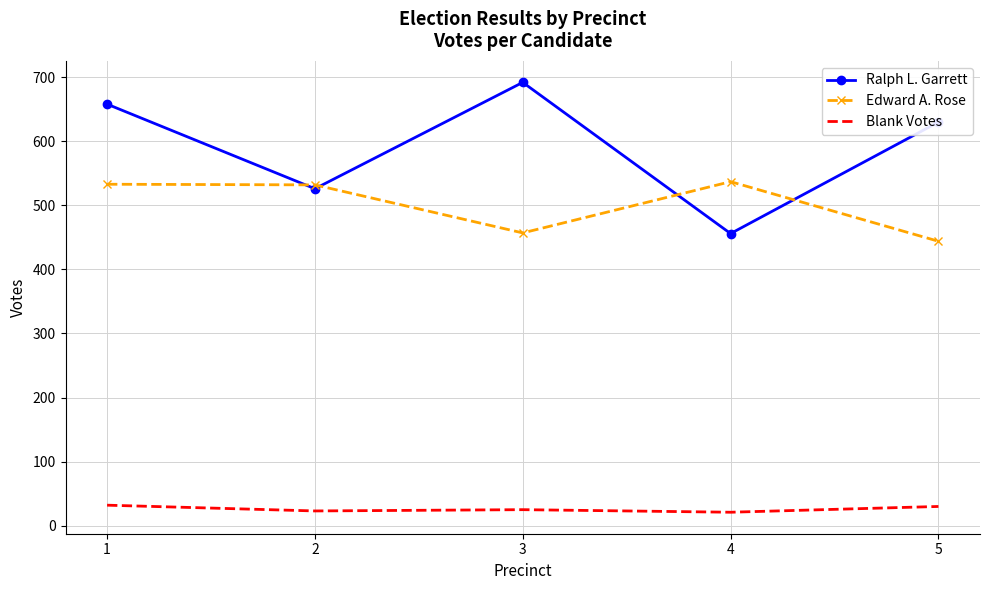

What is the difference between the highest and lowest values at 2?

509